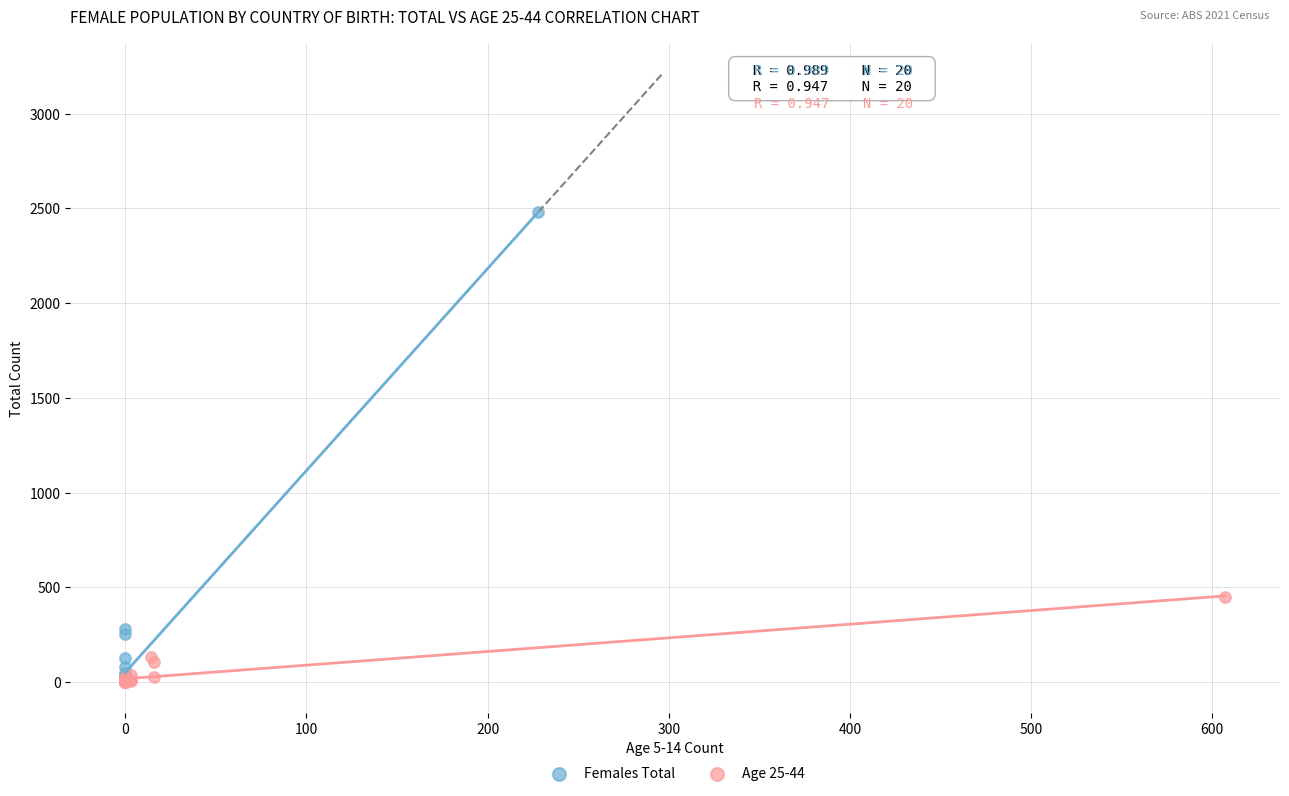

Which series reaches the maximum Y coordinate?

Females Total